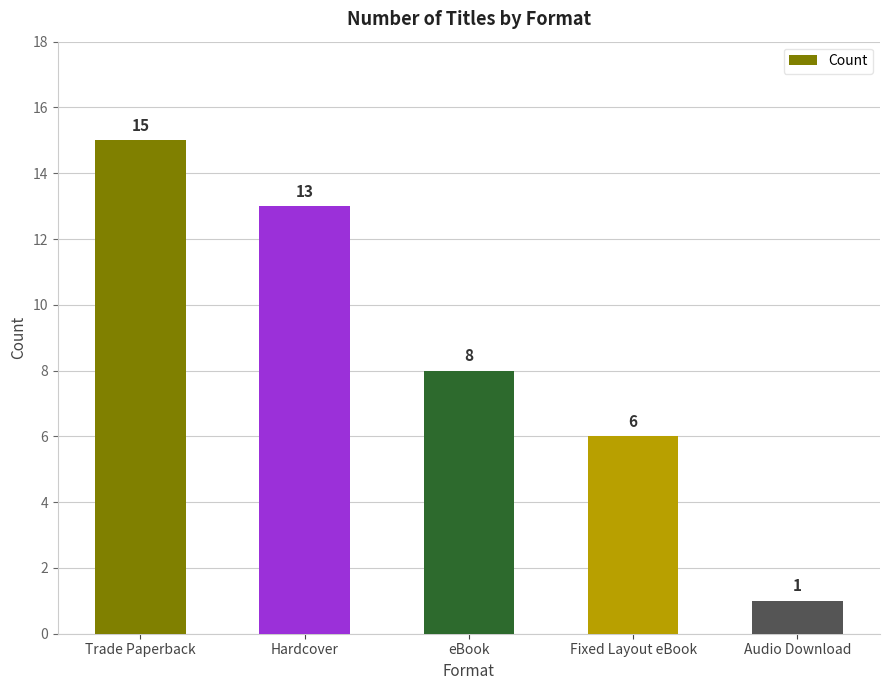

Read the value at Trade Paperback.

15